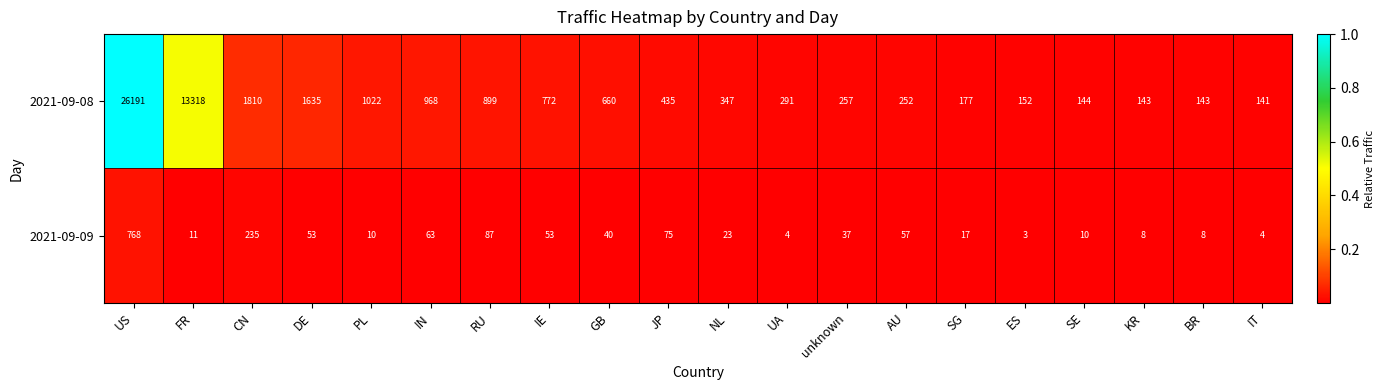

What is the sum of the 2021-09-09 values at IE and RU?

140